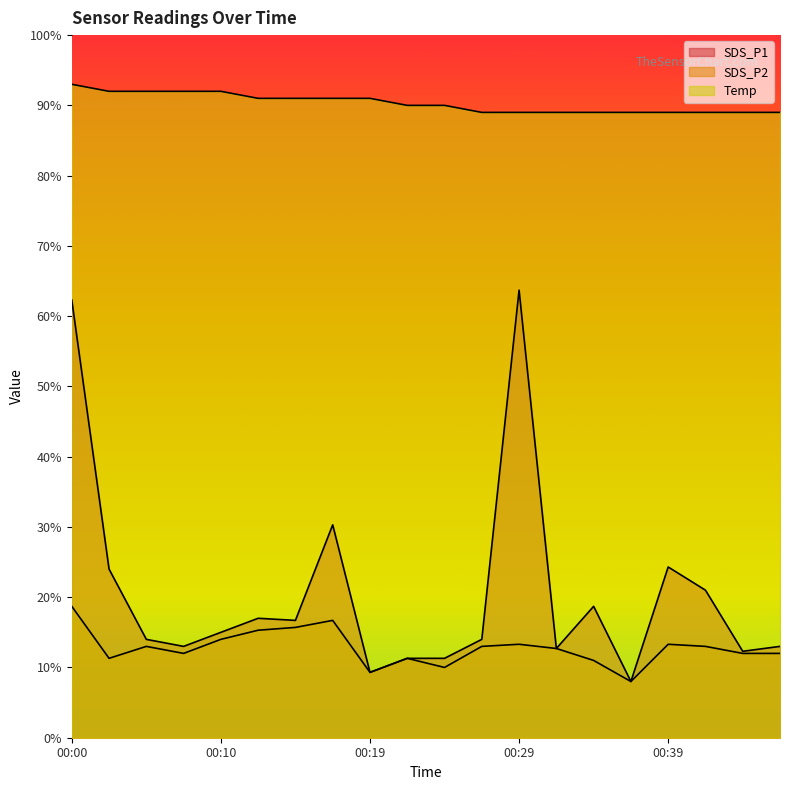

The Temp series shows 13.0 at 00:02. True or false?

False